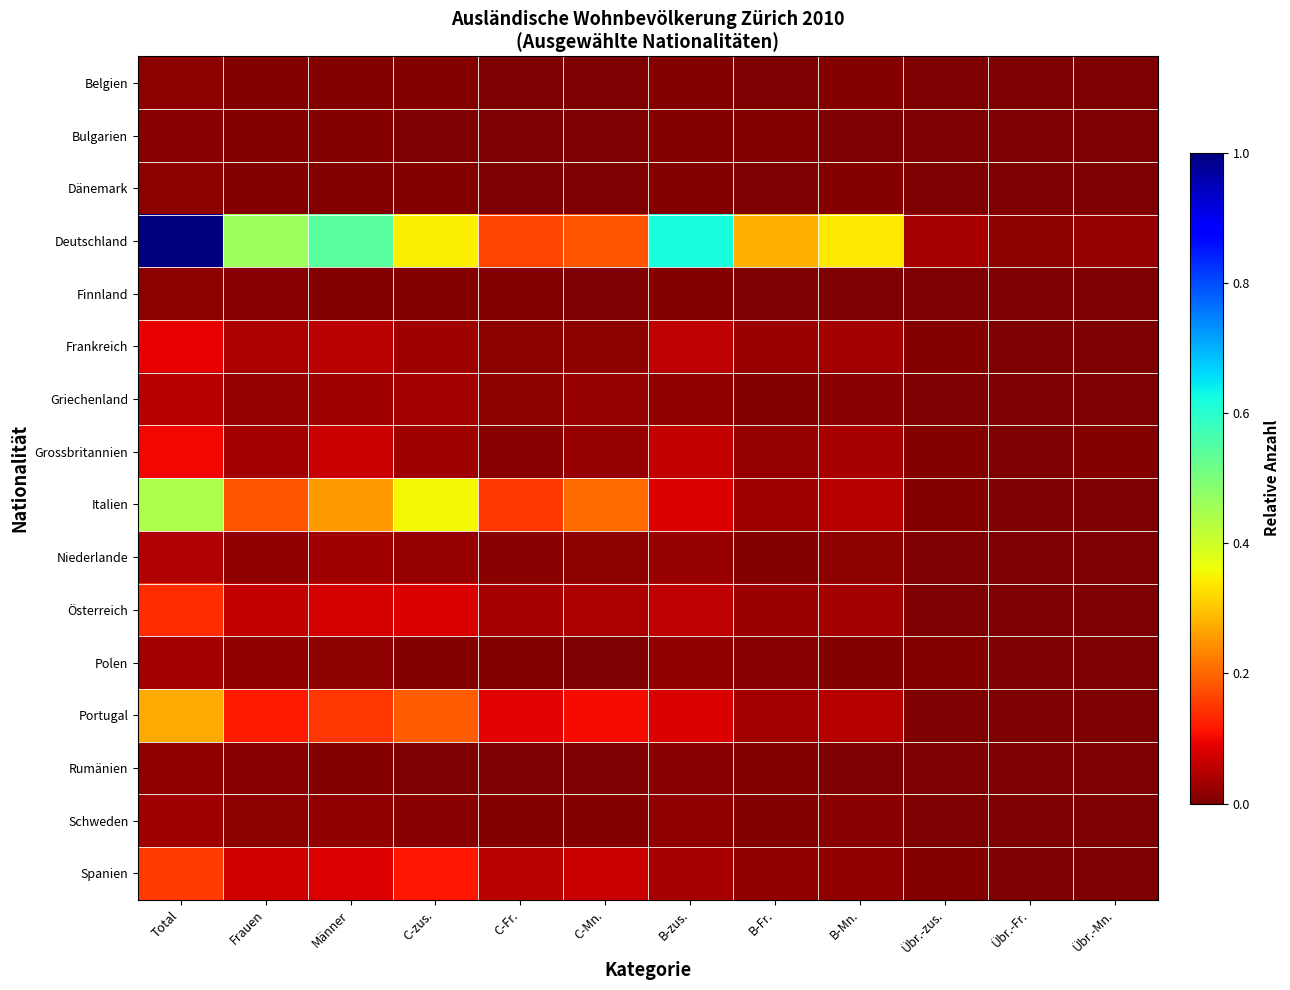

Between B-Mn. and Übr.-Fr., which series saw the biggest shift?

Deutschland